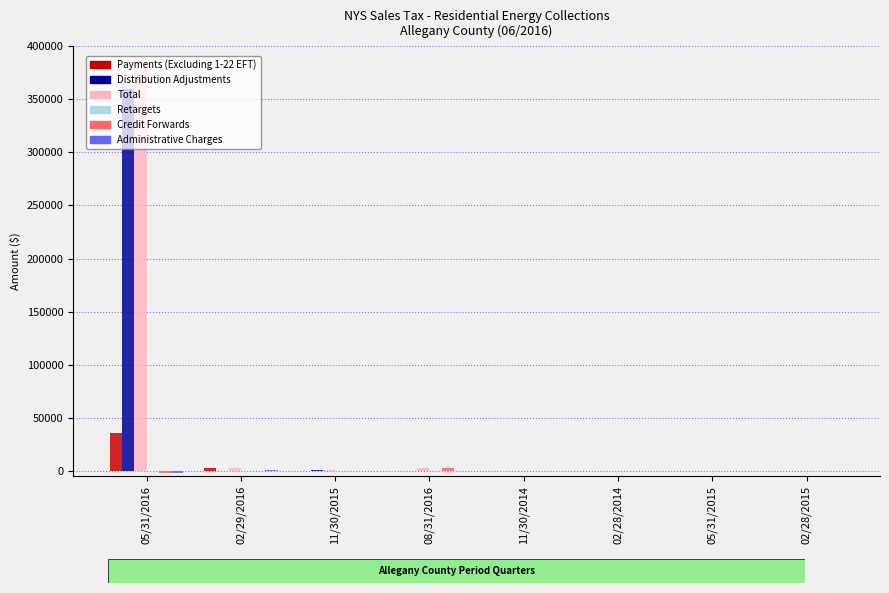

At which category does the chart reach its peak across all series?

05/31/2016